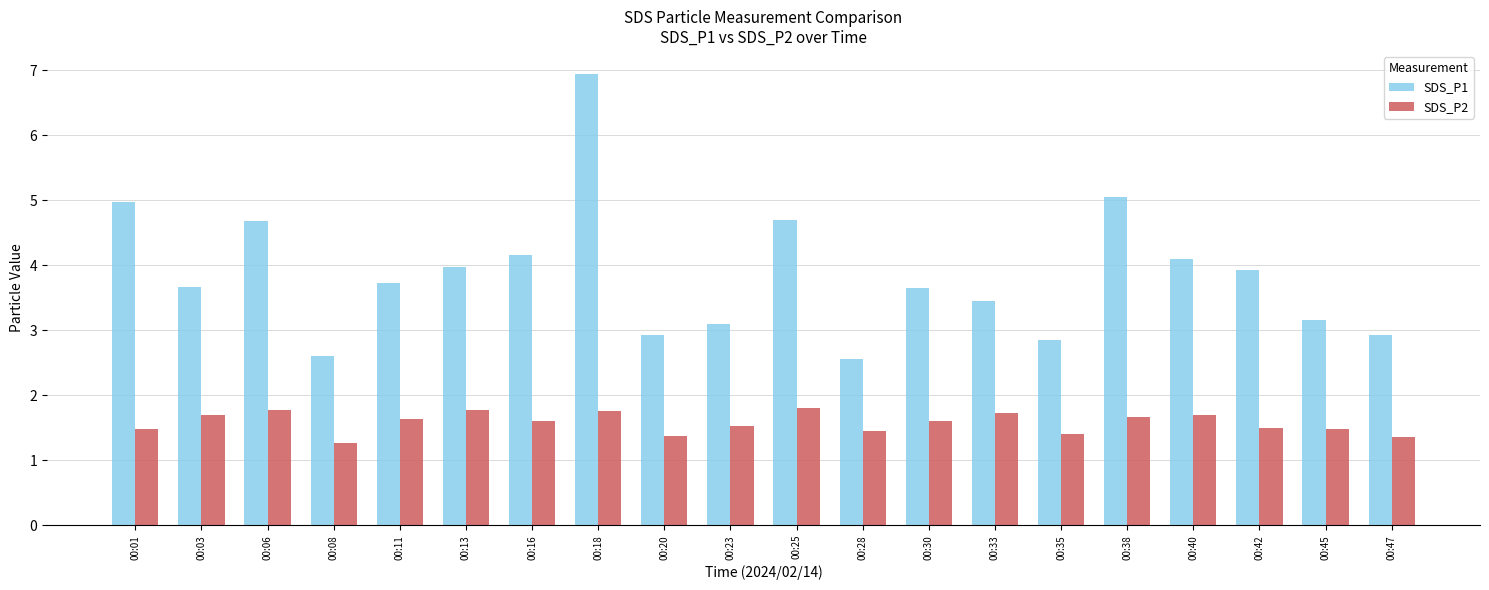

The value of SDS_P1 at 00:03 is 3.7. True or false?

True